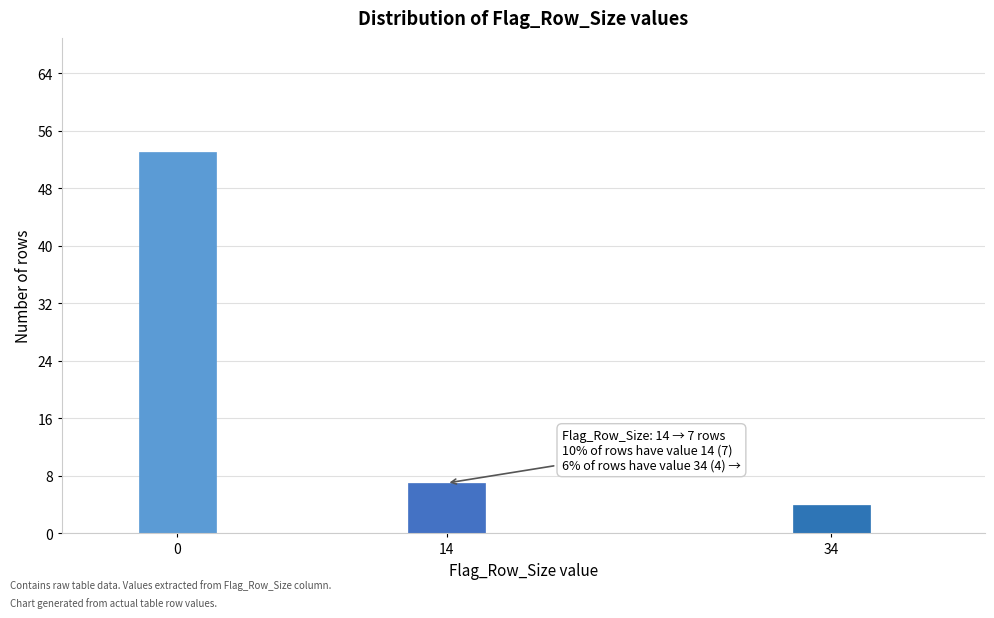

Reading left to right, transcribe all the data shown in this chart.

53	7	4